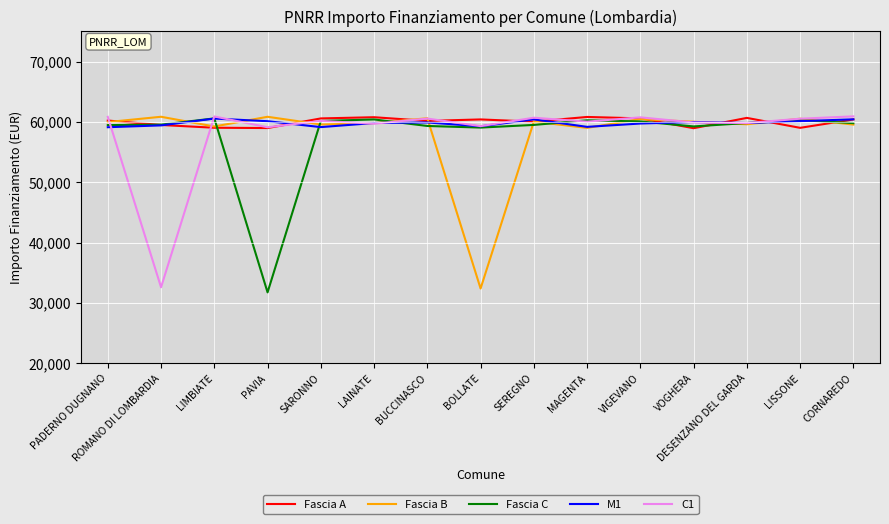

How many distinct data groups are displayed?

5